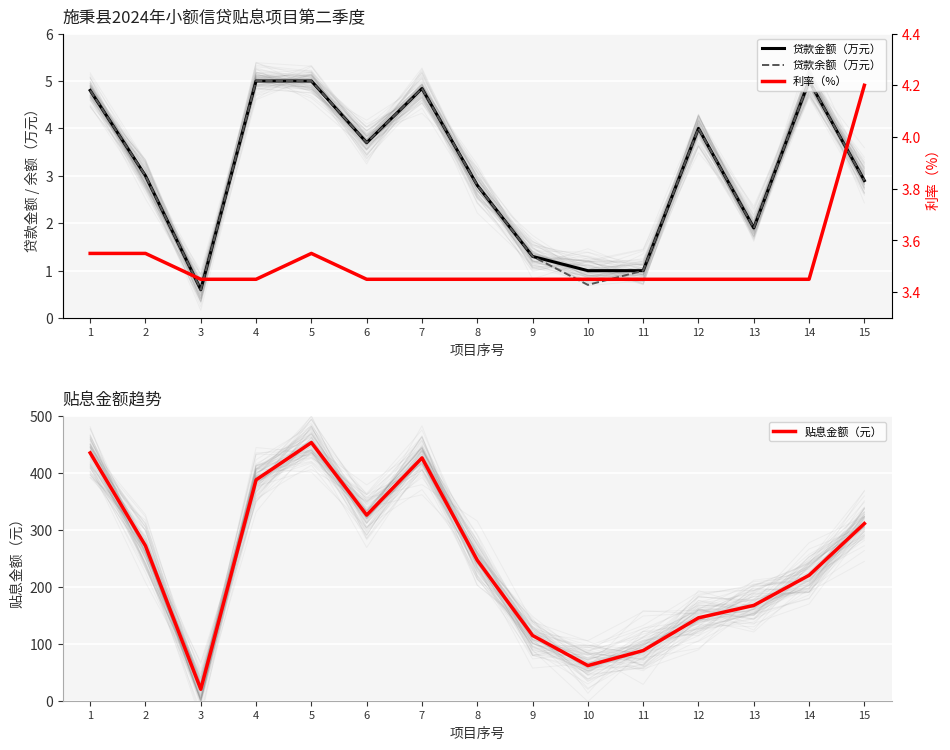

Reading left to right, extract all data points from this chart.

贷款金额（万元）: 1=4.8	2=3.0	3=0.6	4=5.0	5=5.0	6=3.7	7=4.8	8=2.8	9=1.3	10=1.0	11=1.0	12=4.0	13=1.9	14=5.0	15=2.9
贷款余额（万元）: 1=4.8	2=3.0	3=0.6	4=5.0	5=5.0	6=3.7	7=4.8	8=2.8	9=1.3	10=0.7	11=1.0	12=4.0	13=1.9	14=5.0	15=2.9
贴息金额（元）: 1=435.5	2=272.2	3=20.1	4=388.1	5=453.6	6=326.2	7=426.7	8=246.9	9=114.6	10=61.7	11=88.2	12=145.7	13=167.5	14=220.4	15=311.3
利率（%）: 1=3.5	2=3.5	3=3.5	4=3.5	5=3.5	6=3.5	7=3.5	8=3.5	9=3.5	10=3.5	11=3.5	12=3.5	13=3.5	14=3.5	15=4.2